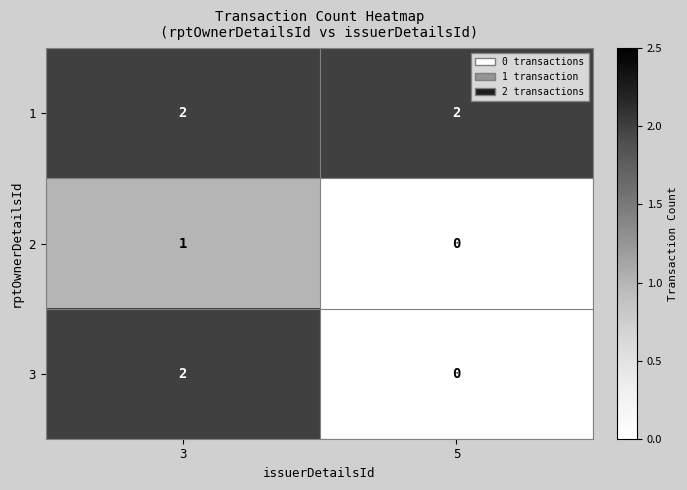

The 3 series shows 3 at 3. True or false?

False